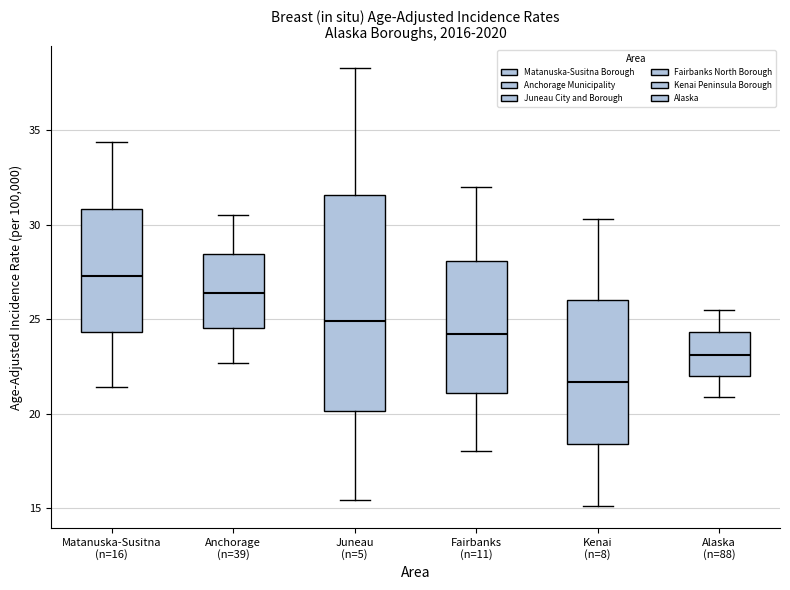

Reading left to right, read every box against the y-axis: the position of its median line, the range the box covers, and the ends of its whiskers. The values are not printed on the chart, so give them approximately, as read against the axis.

Matanuska-Susitna (n=16): median 27.5, box 24.5 to 31.0, whiskers 21.5 to 34.5
Anchorage (n=39): median 26.5, box 24.5 to 28.5, whiskers 22.5 to 30.5
Juneau (n=5): median 25.0, box 20.0 to 31.5, whiskers 15.5 to 38.5
Fairbanks (n=11): median 24.0, box 21.0 to 28.0, whiskers 18.0 to 32.0
Kenai (n=8): median 21.5, box 18.5 to 26.0, whiskers 15.0 to 30.5
Alaska (n=88): median 23.0, box 22.0 to 24.5, whiskers 21.0 to 25.5